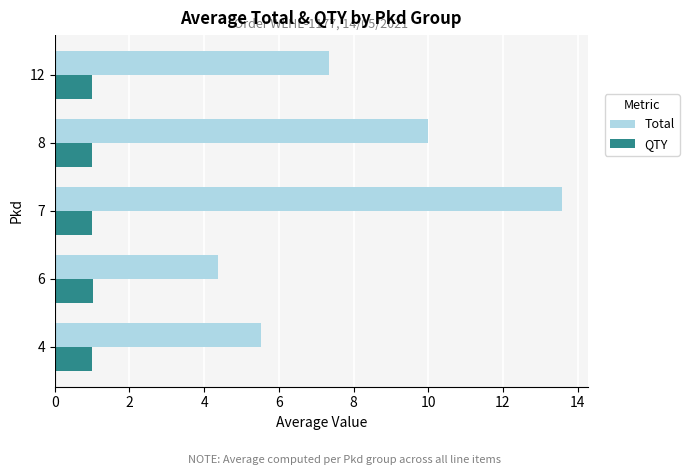

Rank the series by their average value, from highest to lowest.

Total, QTY